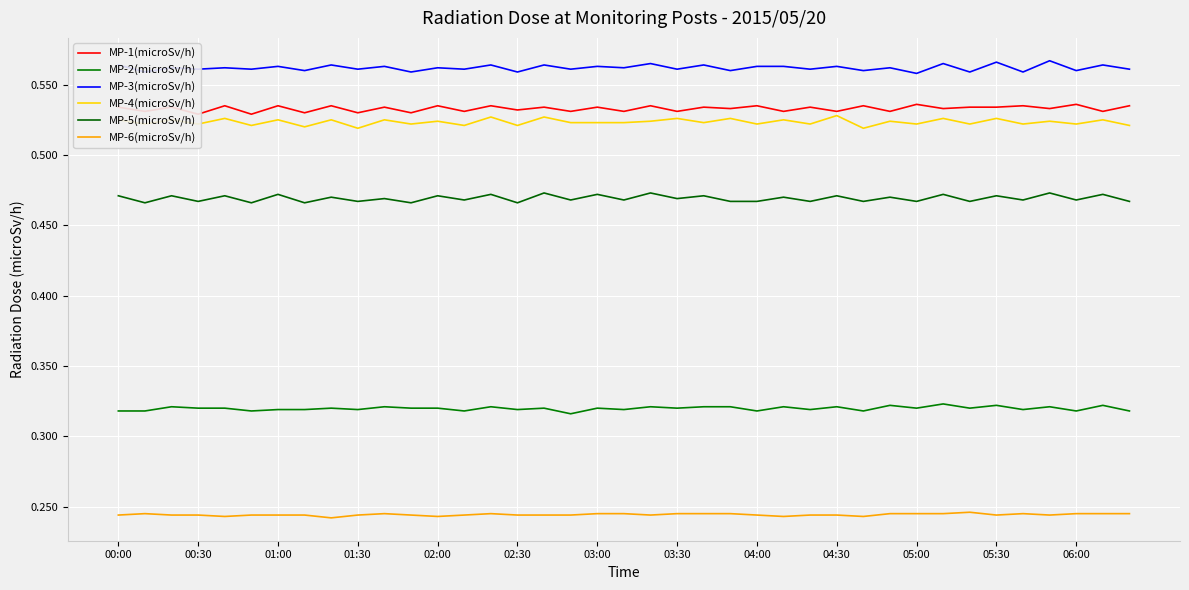

How many categories are shown in the chart?

39